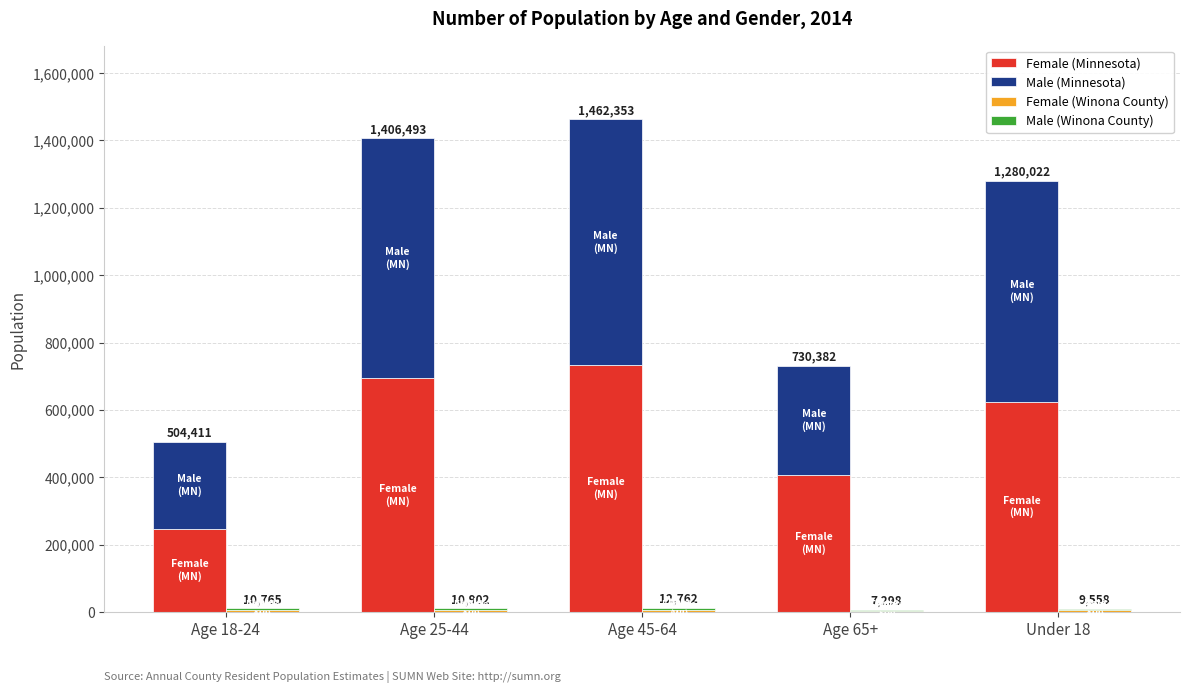

Which has a higher value, Age 45-64 or Age 25-44?

Age 45-64